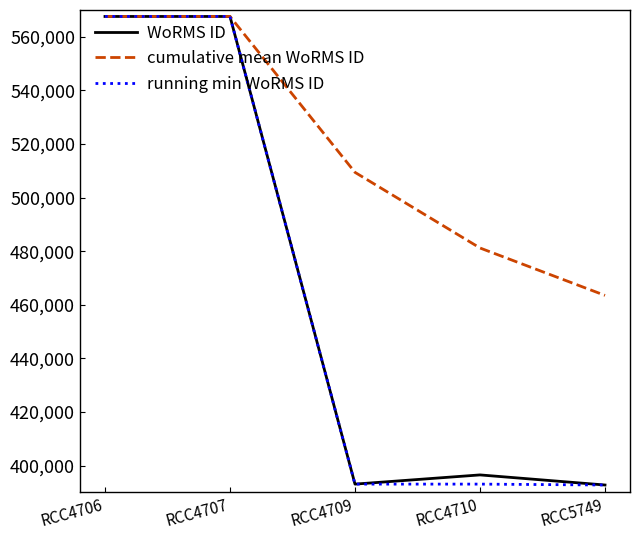

Is it true that cumulative mean WoRMS ID equals 509419.7 at RCC4709?

True